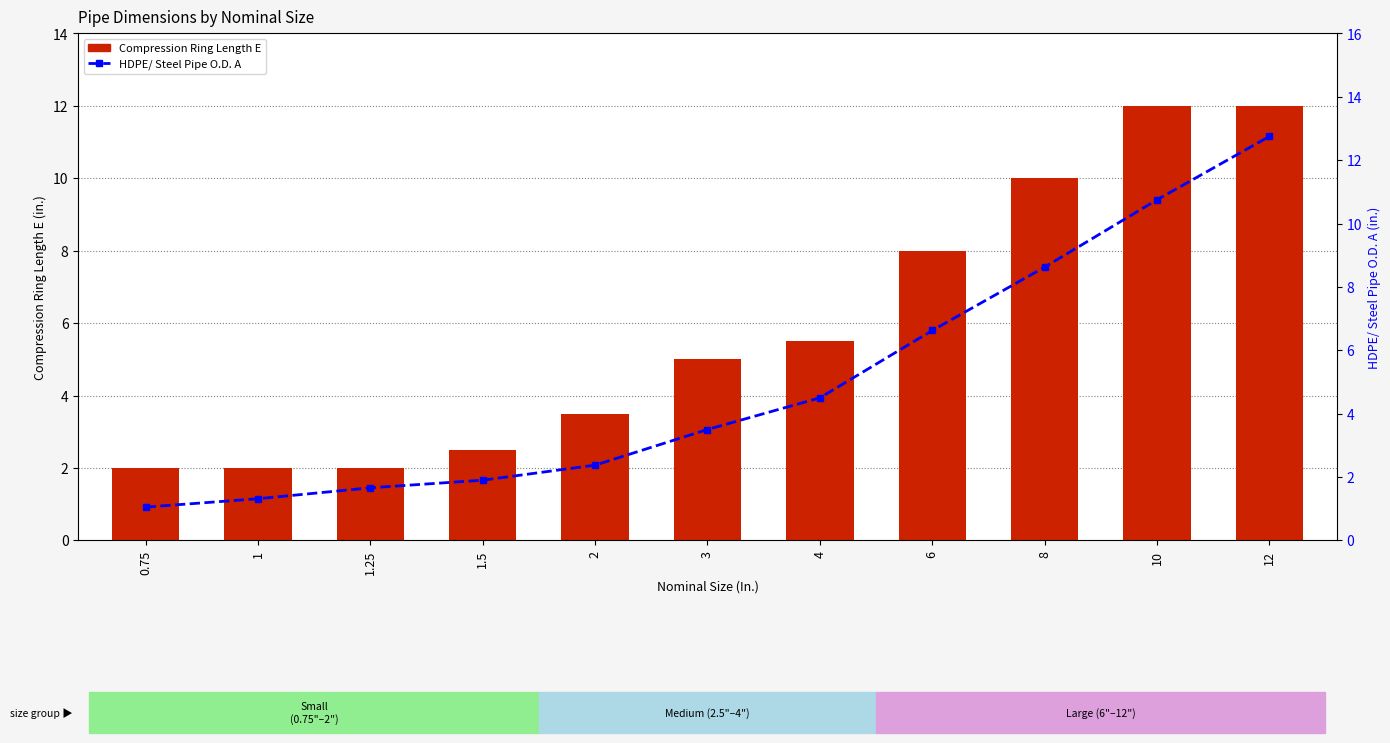

List the labels in order of Compression Ring Length E value, largest first.

10, 12, 8, 6, 4, 3, 2, 1.5, 0.75, 1, 1.25